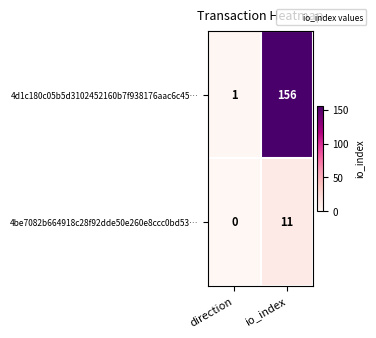

Reading left to right, list all the values displayed in this chart.

4d1c180c05b5d3102452160b7f938176aac6c45…: 1	156
4be7082b664918c28f92dde50e260e8ccc0bd53…: 0	11